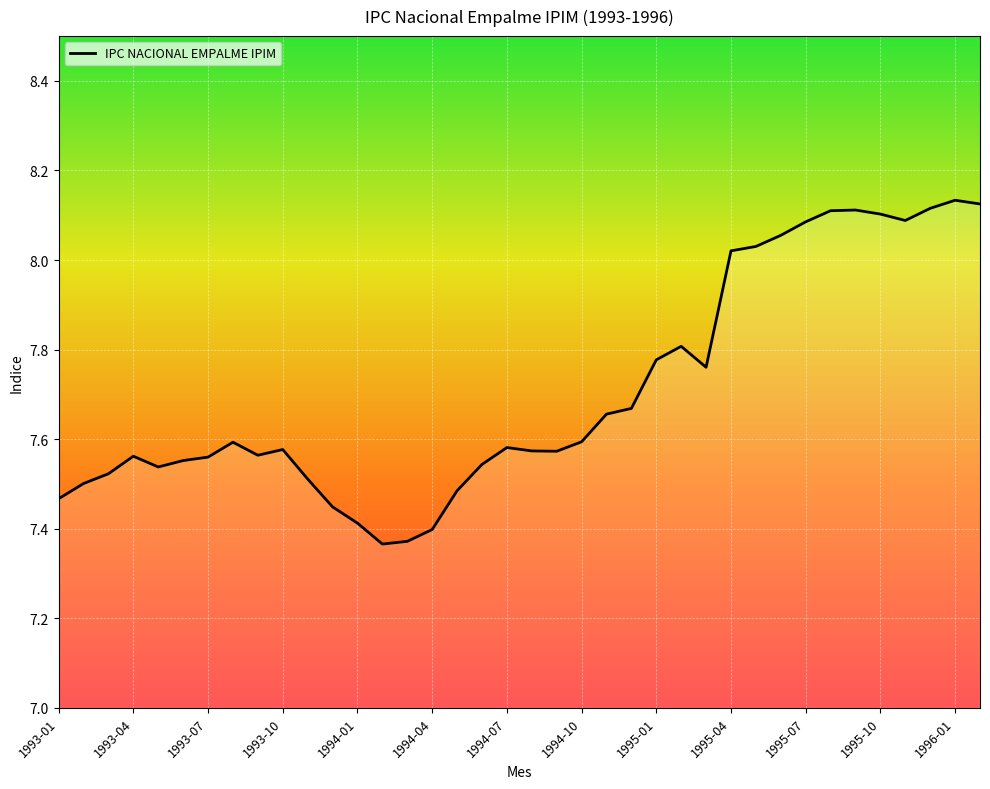

What is the difference between the maximum and minimum values?

0.8